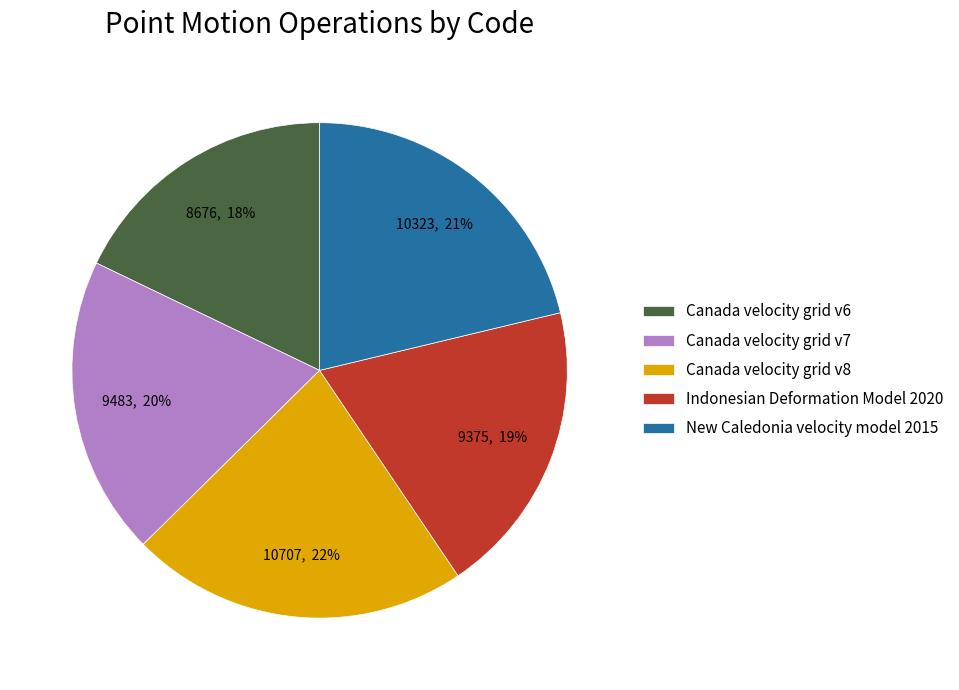

Which slice is the largest?

Canada velocity grid v8